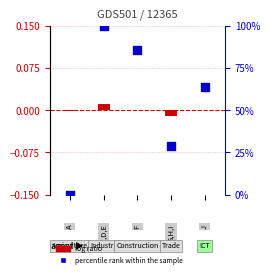

Which series contains the lowest Y value?

log ratio